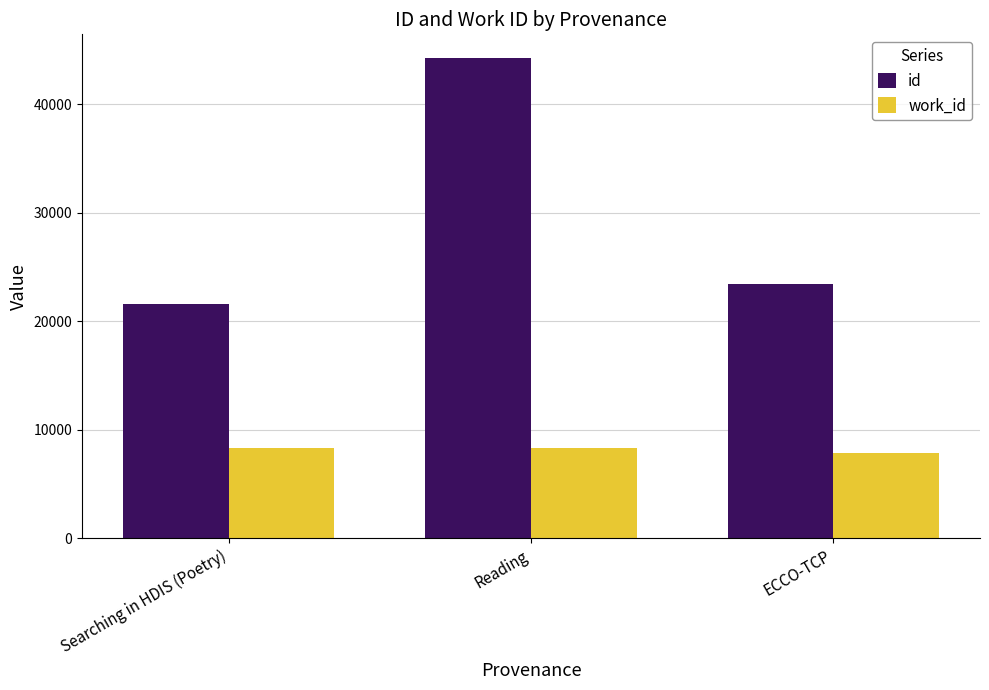

Which series has the largest range (max minus min)?

id